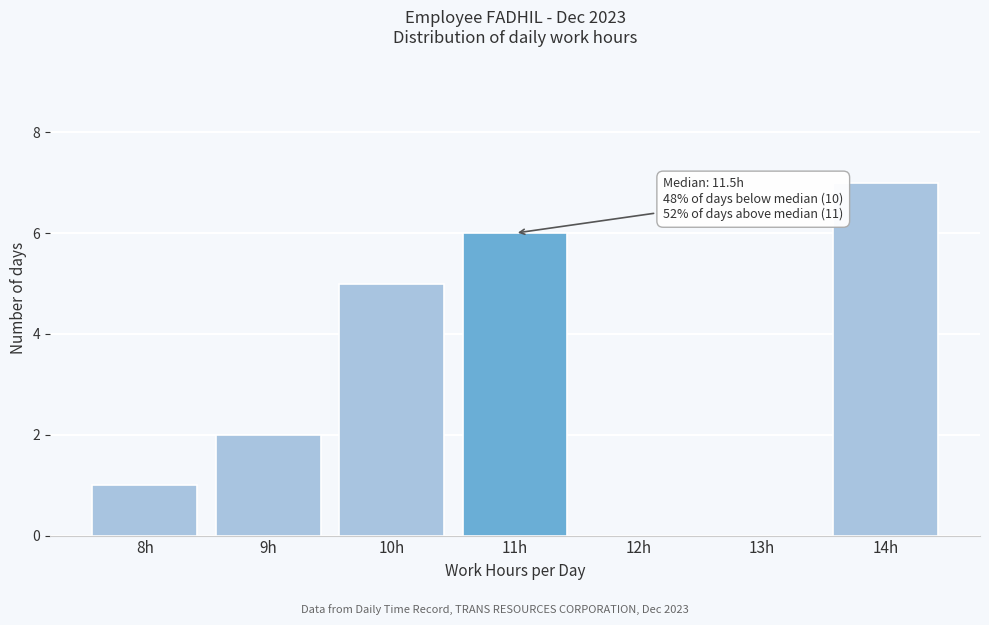

Reading left to right, what are all the values shown in this chart?

8h=1	9h=2	10h=5	11h=6	12h=0	13h=0	14h=7